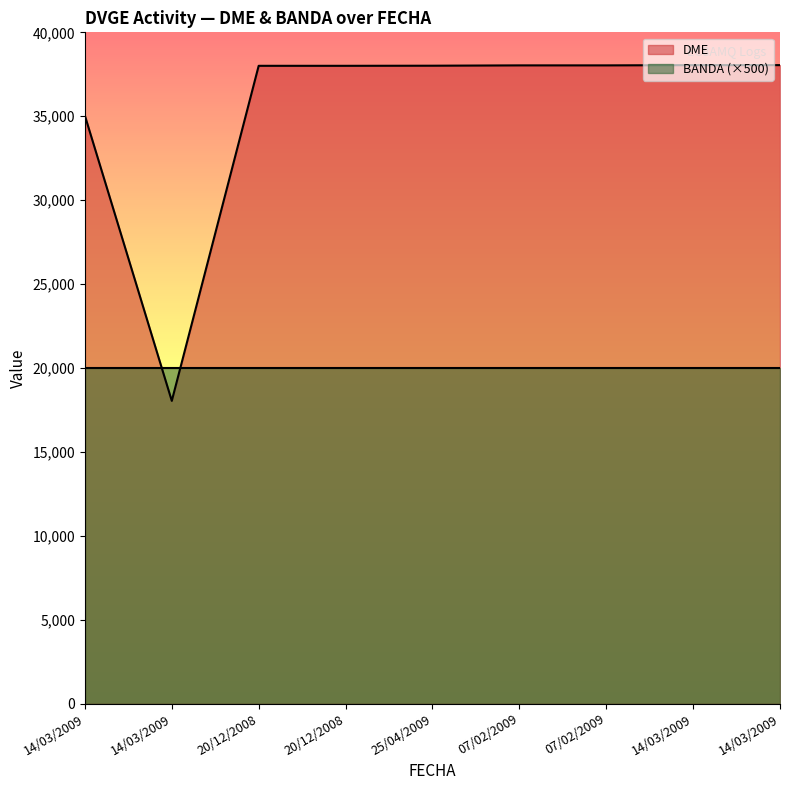

List the labels in order of value, smallest first.

14/03/2009, 14/03/2009, 20/12/2008, 20/12/2008, 25/04/2009, 07/02/2009, 07/02/2009, 14/03/2009, 14/03/2009